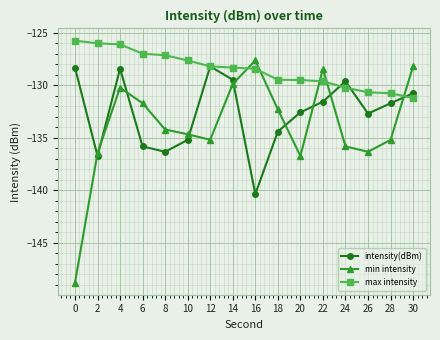

Where is min intensity nearest to the value -138?

20